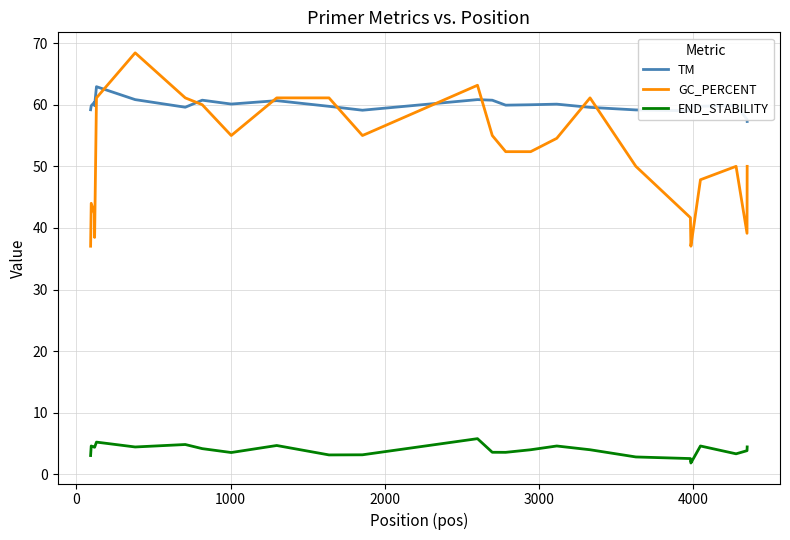

How many values in the GC_PERCENT series are below 52?

13